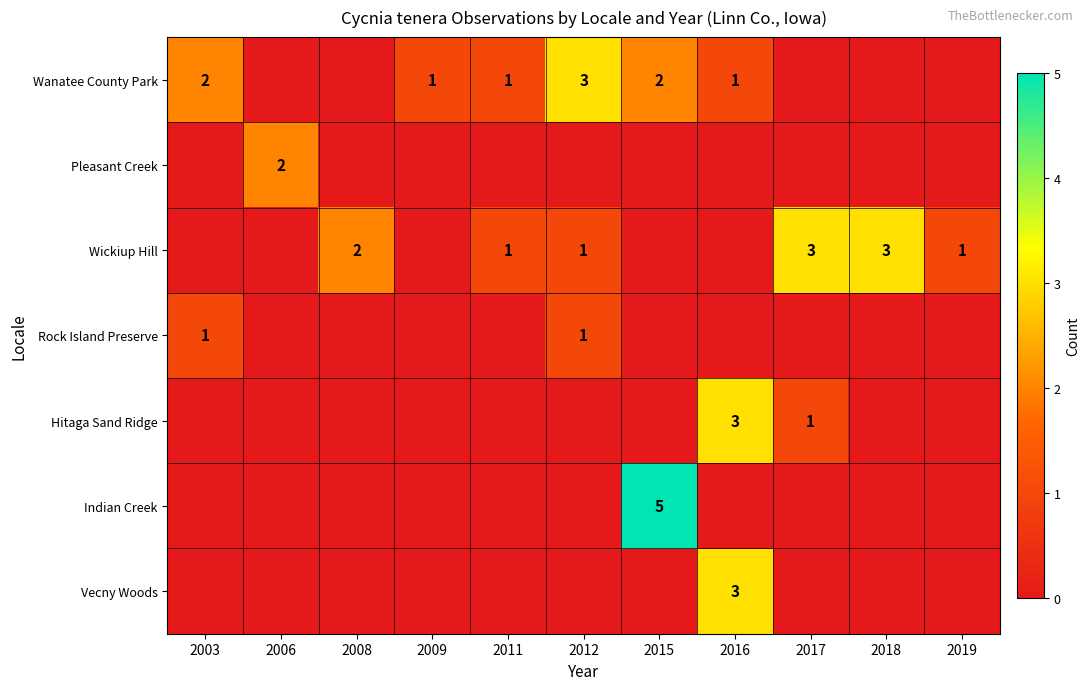

The value of Rock Island Preserve at 2012 is 0. True or false?

False